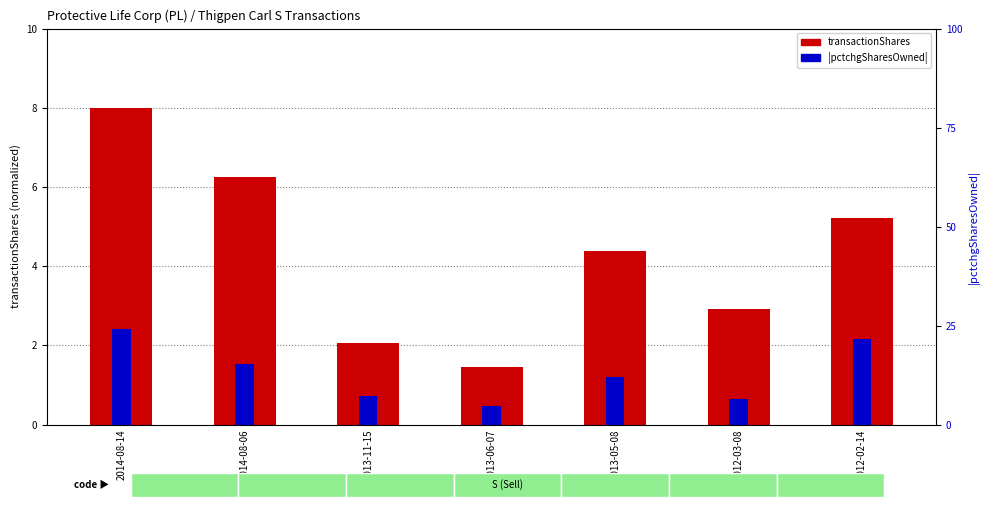

What is the label of the 7th bar from the left?

2012-02-14